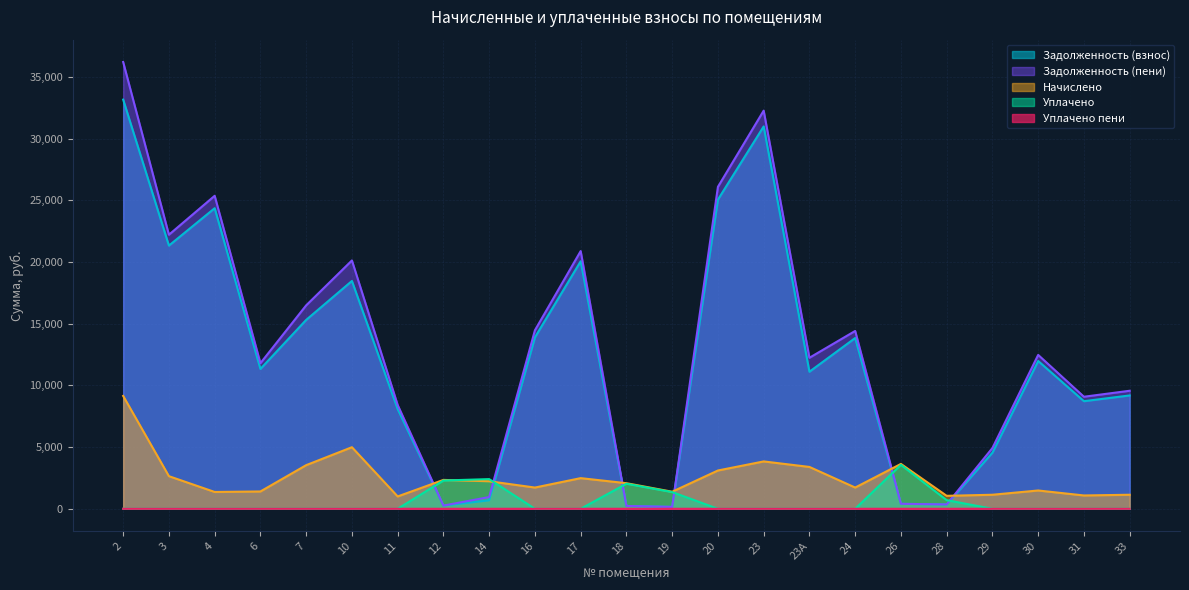

Reading left to right, what are all the values shown in this chart?

Задолженность (взнос): 2=33153.6	3=21325.7	4=24355.6	6=11331.2	7=15306.0	10=18459.4	11=8079.7	12=260.0	14=683.5	16=13892.5	17=20054.3	18=230.4	19=153.6	20=25053.2	23=30982.2	23А=11106.8	24=13836.7	26=404.0	28=349.9	29=4546.2	30=11974.3	31=8719.2	33=9184.3
Задолженность (пени): 2=36201.6	3=22206.5	4=25361.2	6=11799.2	7=16484.4	10=20122.6	11=8413.3	12=260.0	14=951.3	16=14466.1	17=20882.3	18=230.4	19=153.6	20=26087.6	23=32261.4	23А=12237.2	24=14410.3	26=404.0	28=350.4	29=4925.4	30=12468.7	31=9079.2	33=9563.5
Начислено: 2=9144.0	3=2642.4	4=1363.6	6=1404.0	7=3535.2	10=4989.6	11=1000.8	12=2340.0	14=2232.0	16=1720.8	17=2484.0	18=2073.6	19=1382.4	20=3103.2	23=3837.6	23А=3391.2	24=1720.8	26=3636.0	28=1051.2	29=1137.6	30=1483.2	31=1080.0	33=1137.6
Уплачено: 2=0.0	3=0.0	4=0.0	6=0.0	7=0.0	10=0.0	11=0.0	12=2291.2	14=2404.8	16=0.0	17=0.0	18=2030.4	19=1353.6	20=0.0	23=0.0	23А=0.0	24=0.0	26=3560.2	28=700.8	29=0.0	30=0.0	31=0.0	33=0.0
Уплачено пени: 2=0.0	3=0.0	4=0.0	6=0.0	7=0.0	10=0.0	11=0.0	12=0.0	14=0.0	16=0.0	17=0.0	18=0.0	19=0.0	20=0.0	23=0.0	23А=0.0	24=0.0	26=0.0	28=0.2	29=0.0	30=0.0	31=0.0	33=0.0